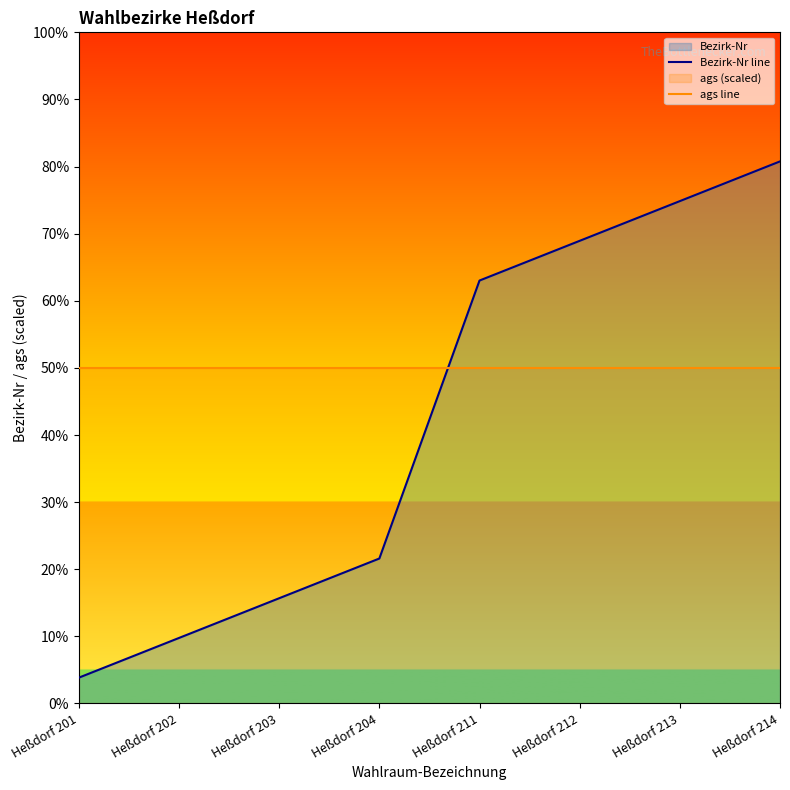

Reading right to left, what are all the values shown in this chart?

Bezirk-Nr line: 210.0	194.6	179.2	163.8	56.2	40.8	25.4	10.0
ags line: 130.0	130.0	130.0	130.0	130.0	130.0	130.0	130.0